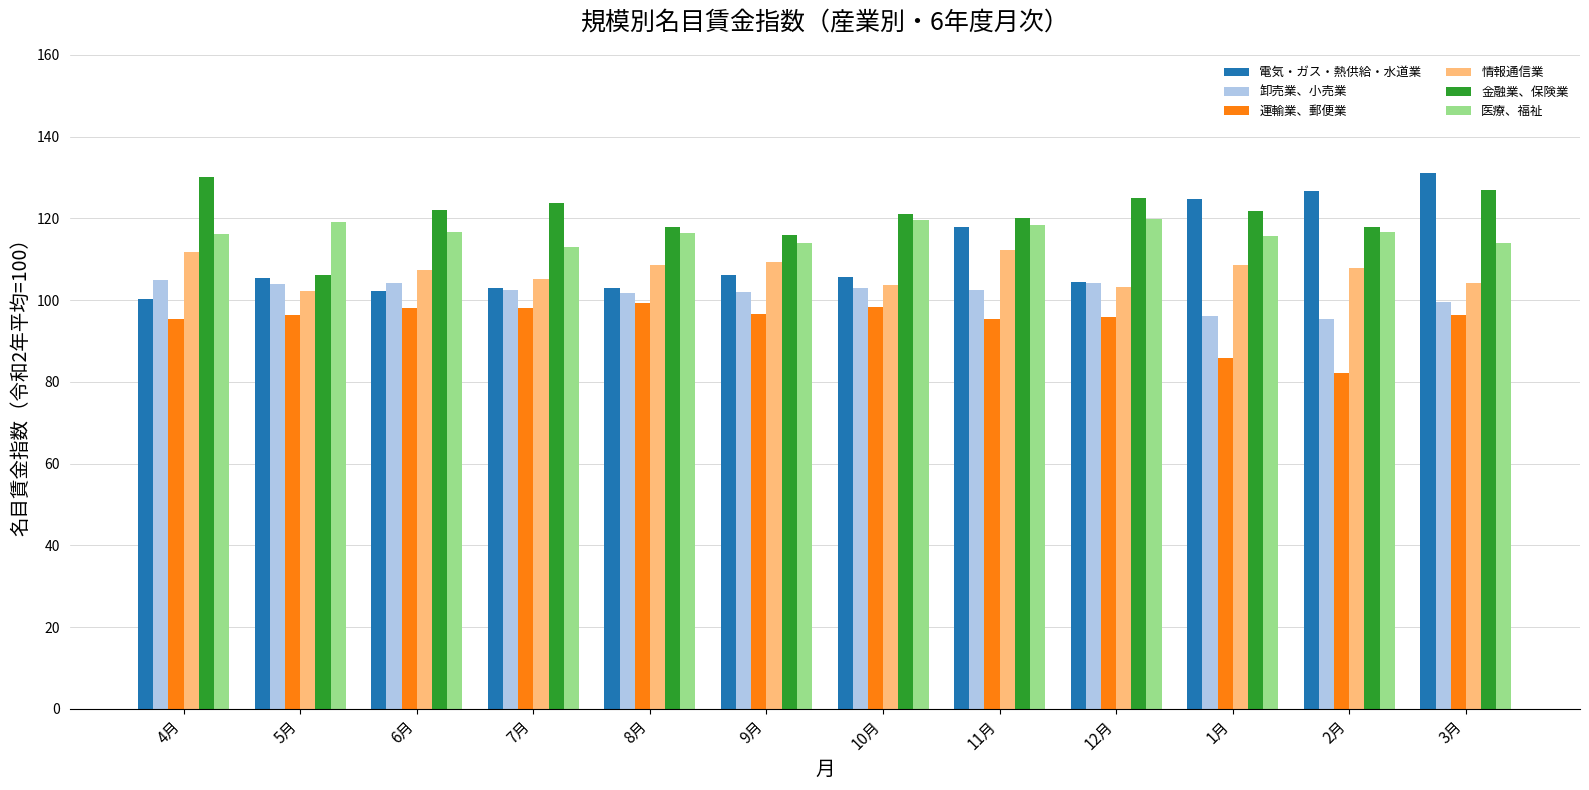

Count the number of categories in the chart.

12